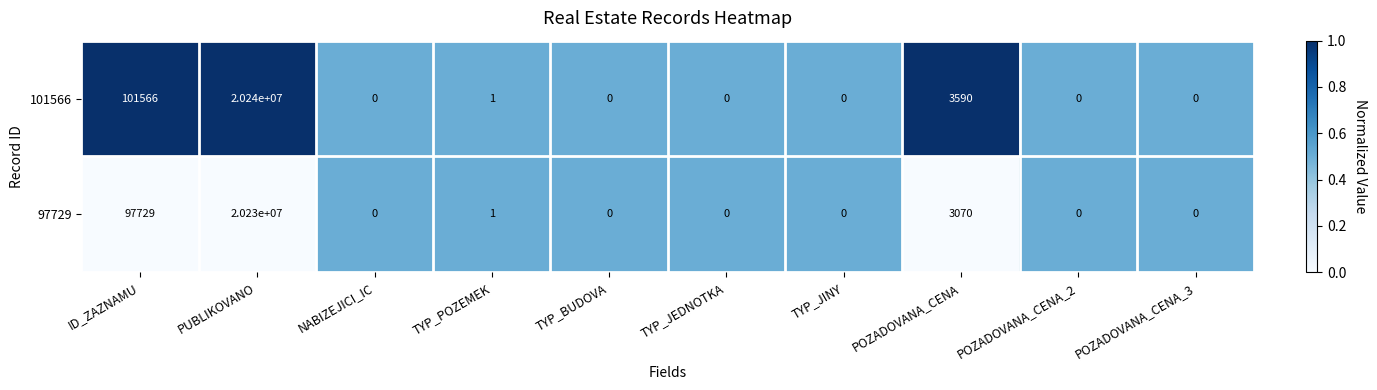

Reading left to right, extract all data points from this chart.

101566: 101566	20240000	0	1	0	0	0	3590	0	0
97729: 97729	20230000	0	1	0	0	0	3070	0	0